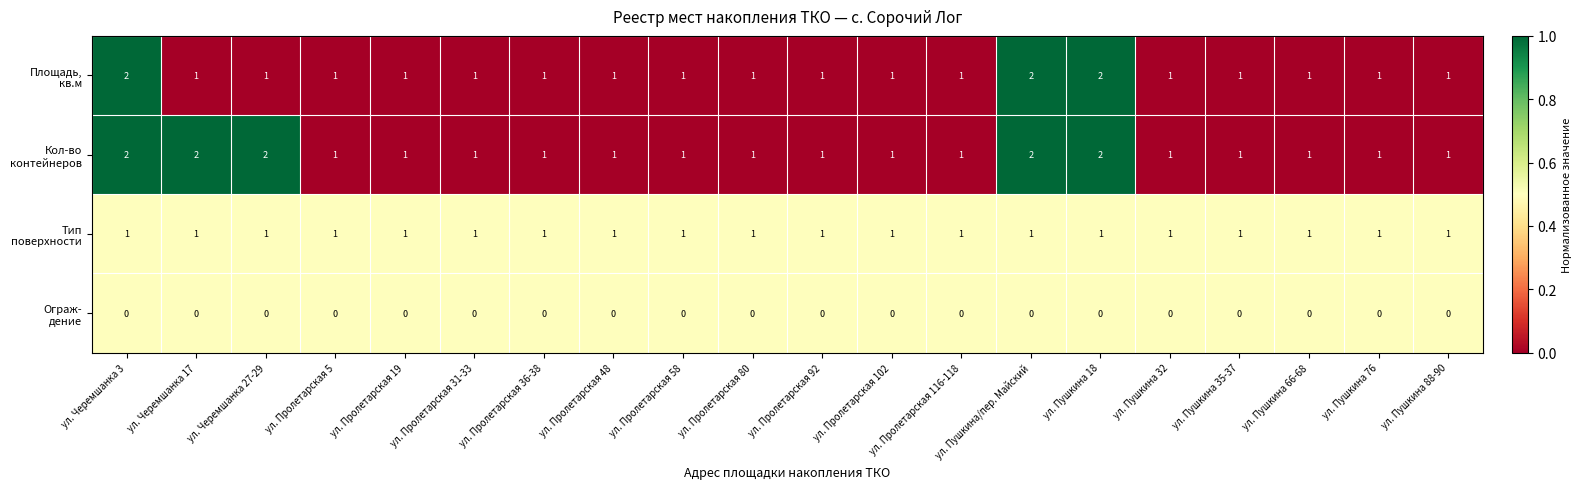

What is the total value across all series at ул. Пролетарская 31-33?

3